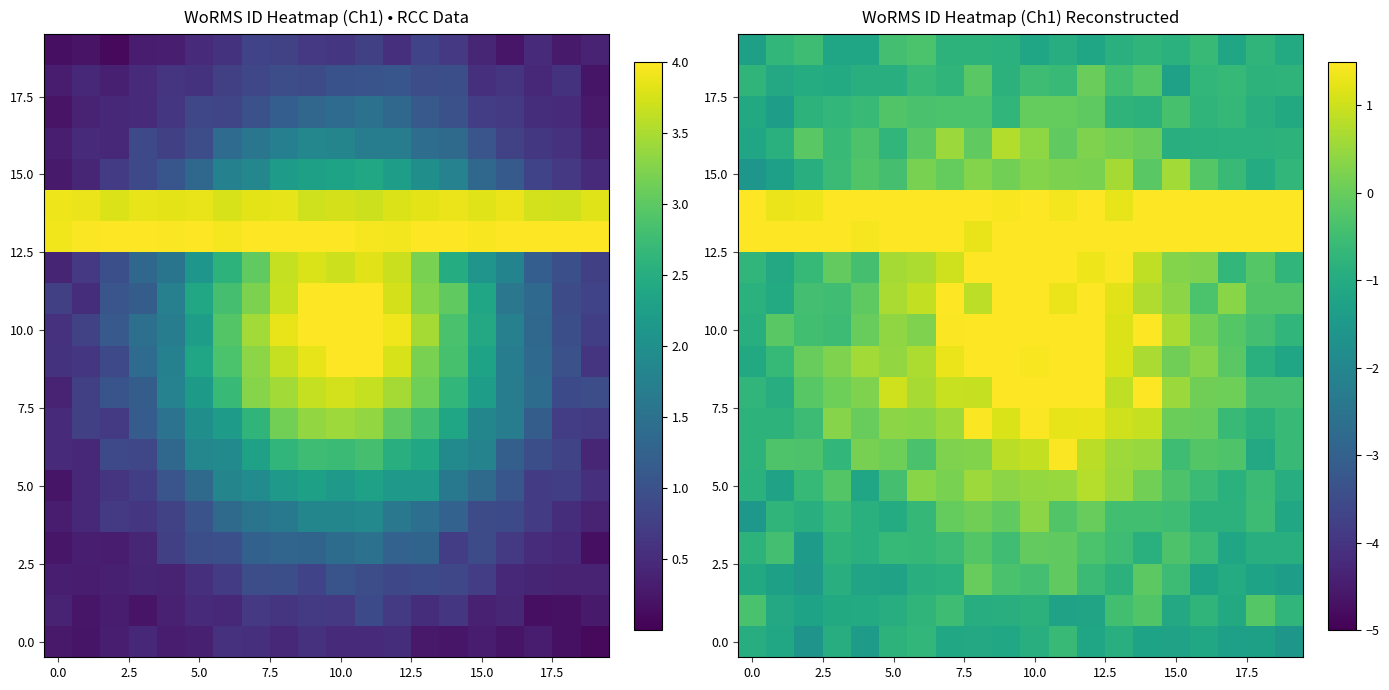

Is it true that 0.0 equals -0.9 at 10.0?

True